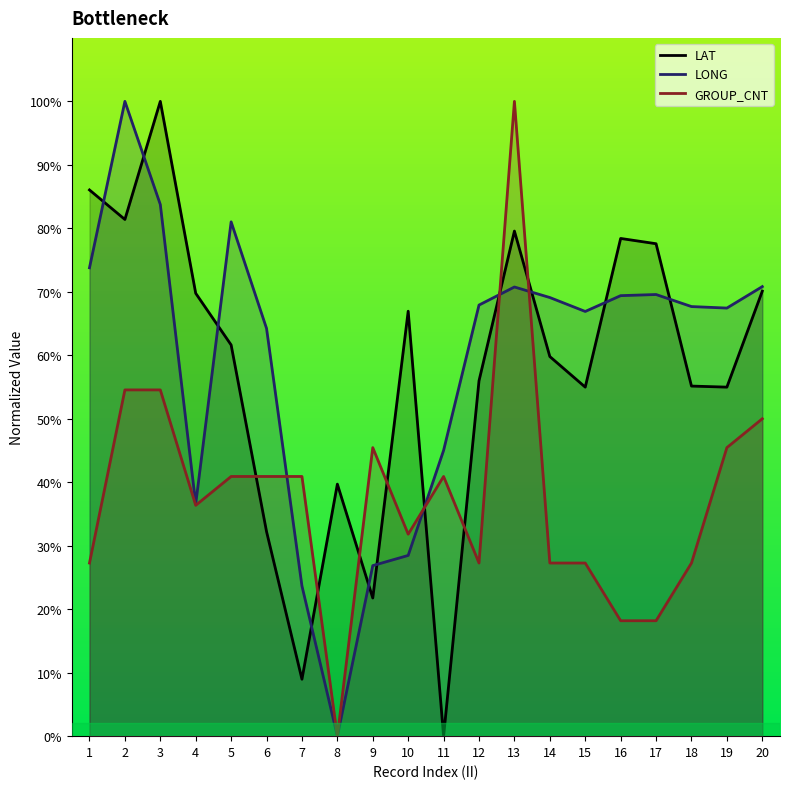

At which label does LONG reach its minimum?

8